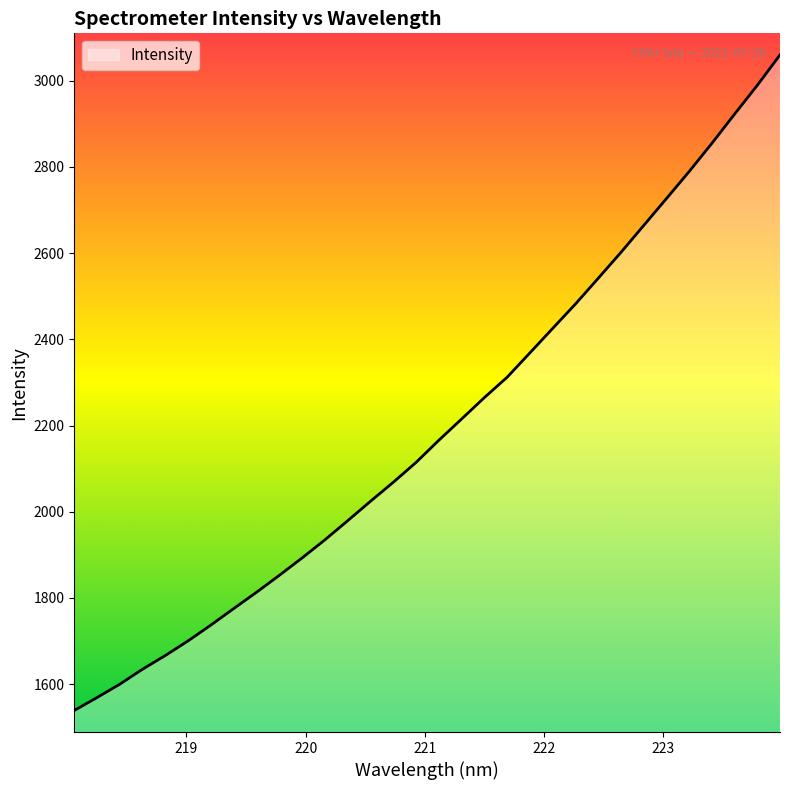

What is the greatest value displayed?

3059.4